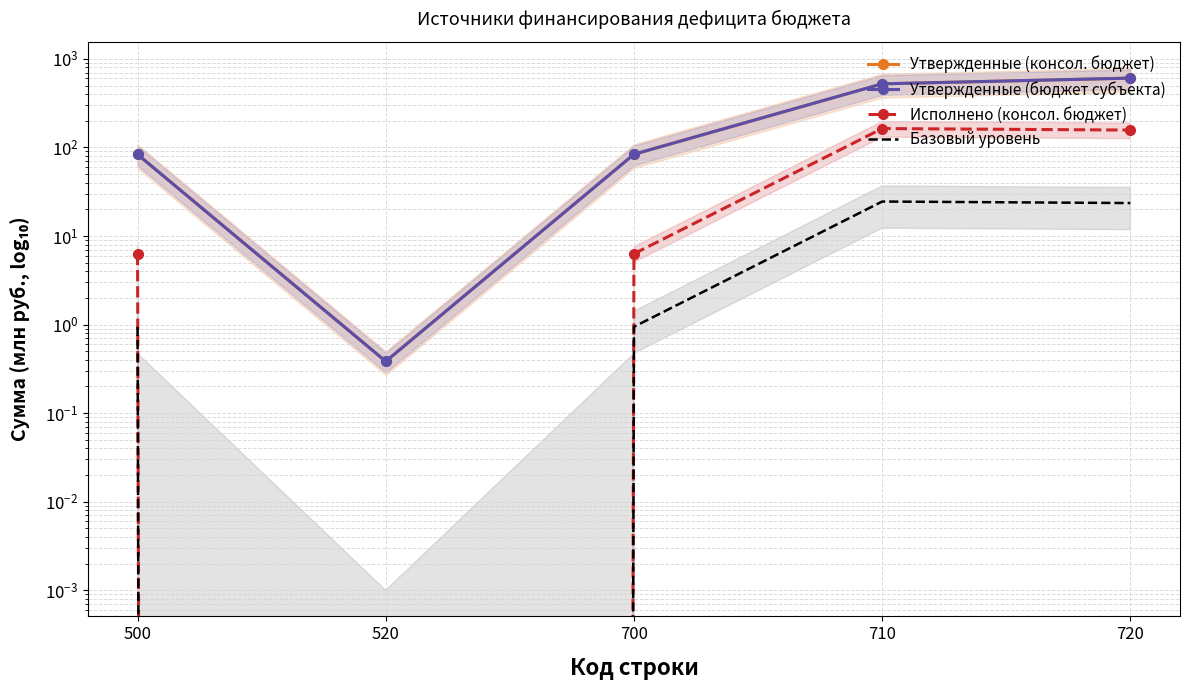

Between 500 and 520, which series saw the biggest shift?

Утвержденные (консол. бюджет)